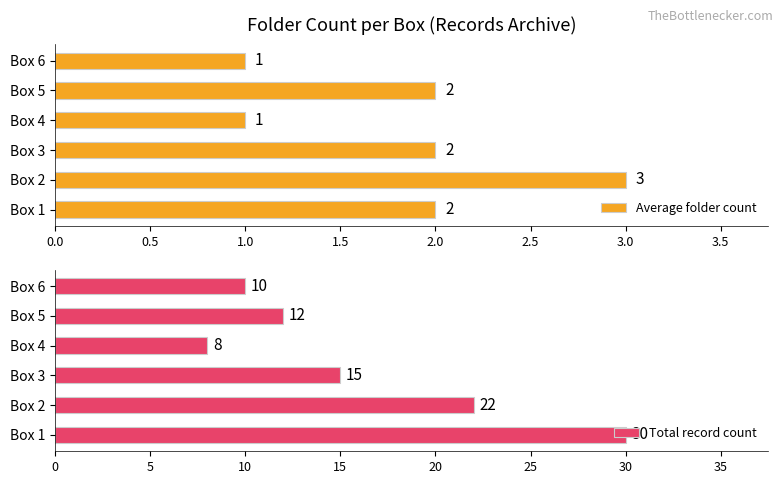

Are the bars horizontal?

Yes